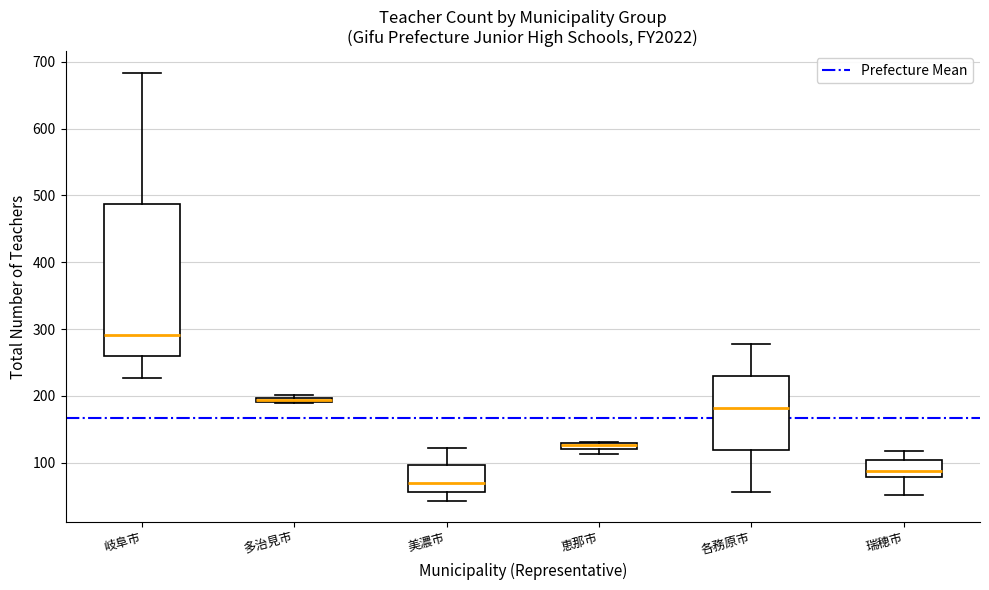

Which box is the tallest, from its lower edge to its upper edge?

岐阜市